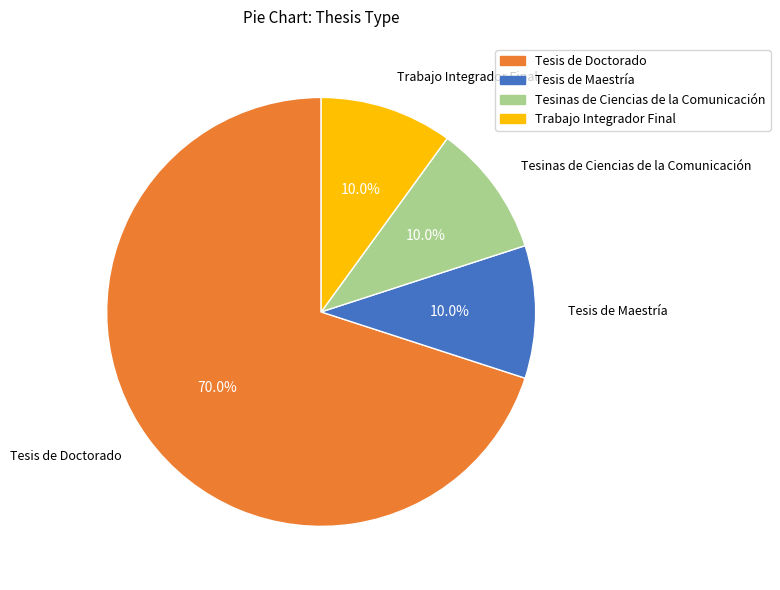

The Tesis de Doctorado slice represents 75% of the pie. True or false?

False